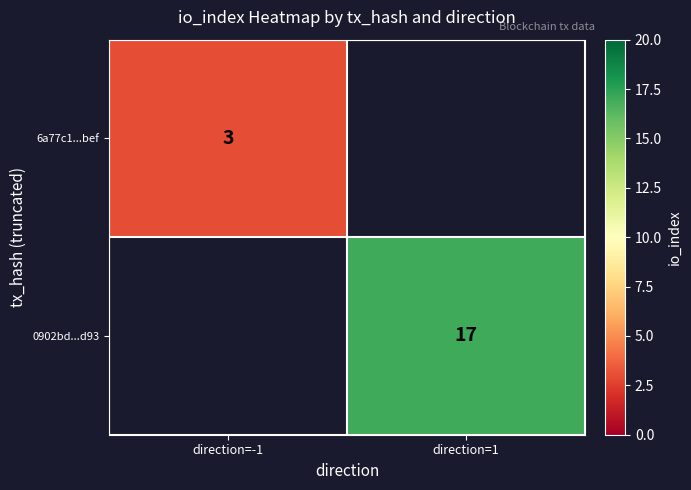

Is it true that 0902bd...d93 equals 28 at direction=1?

False